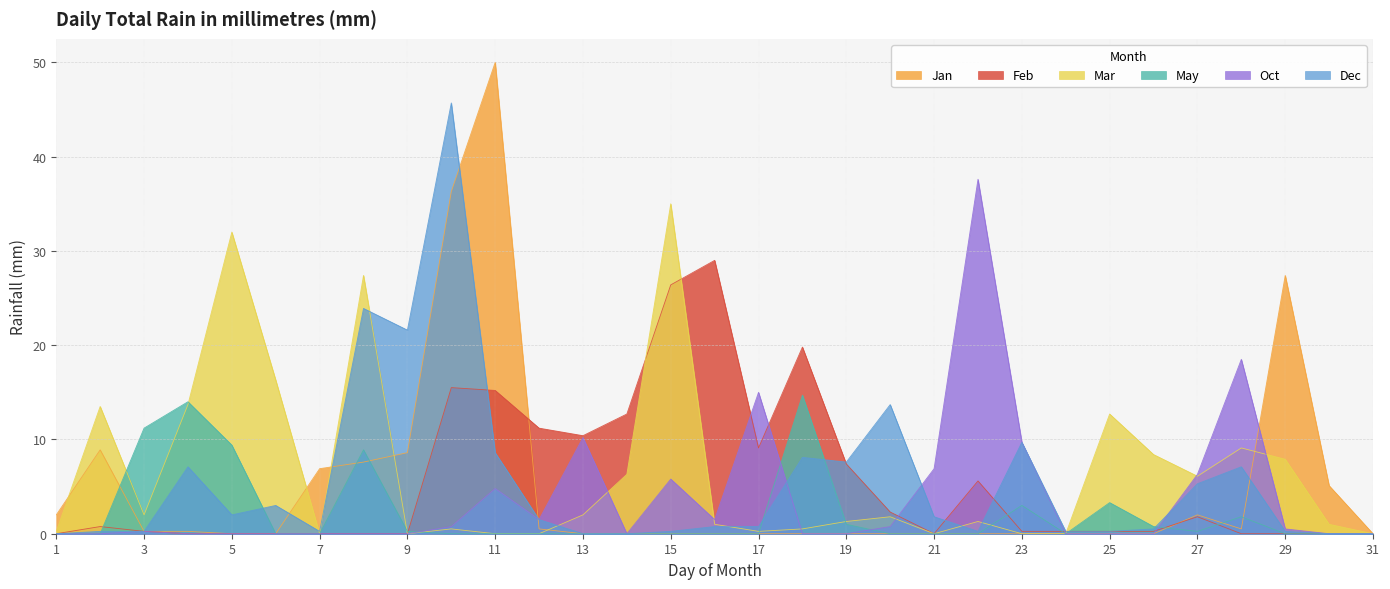

List the series in order of their peak value, highest first.

Jan, Dec, Oct, Mar, Feb, May